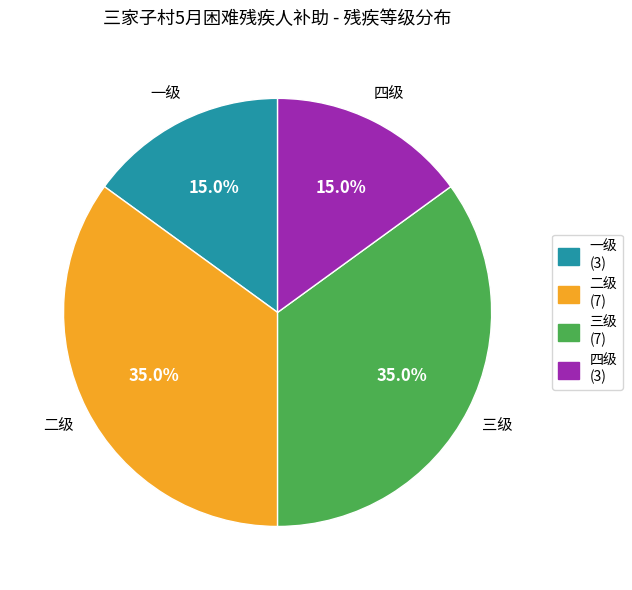

Do 二级 and 三级 together represent more than half of the pie?

Yes